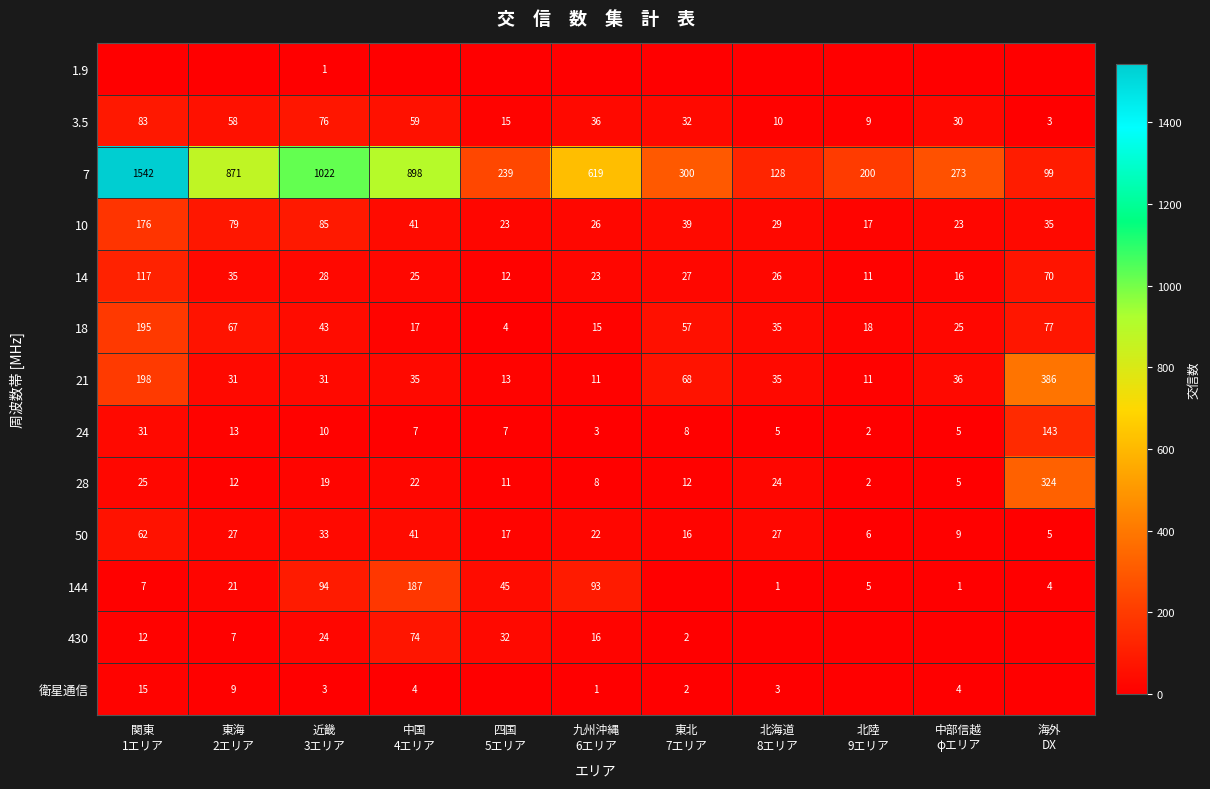

What is the sum of all 10 values?

573